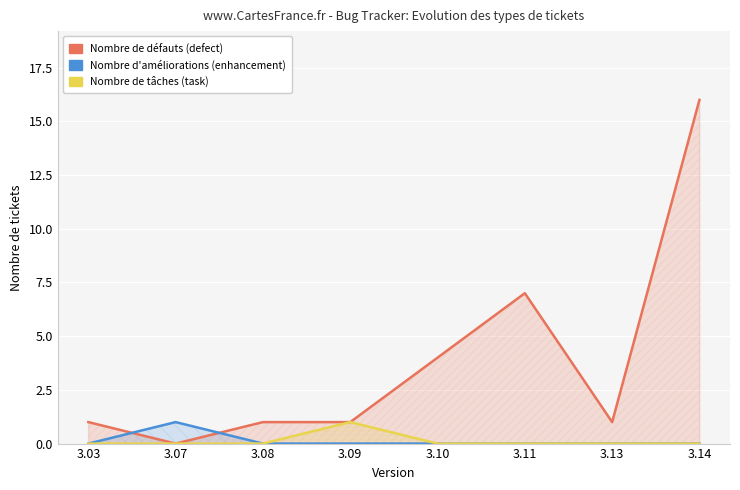

At which category does Nombre de enhancements reach its first local peak?

3.07